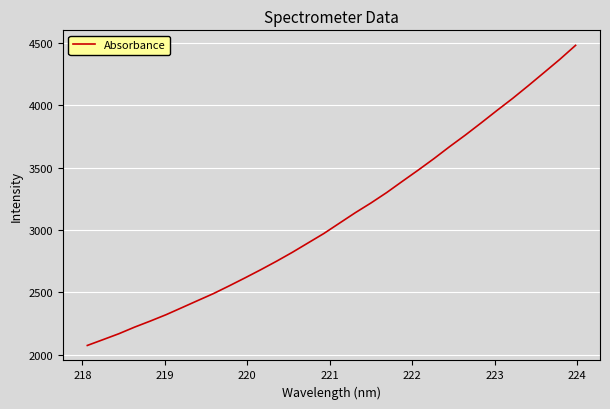

What is the greatest value displayed?

4480.3